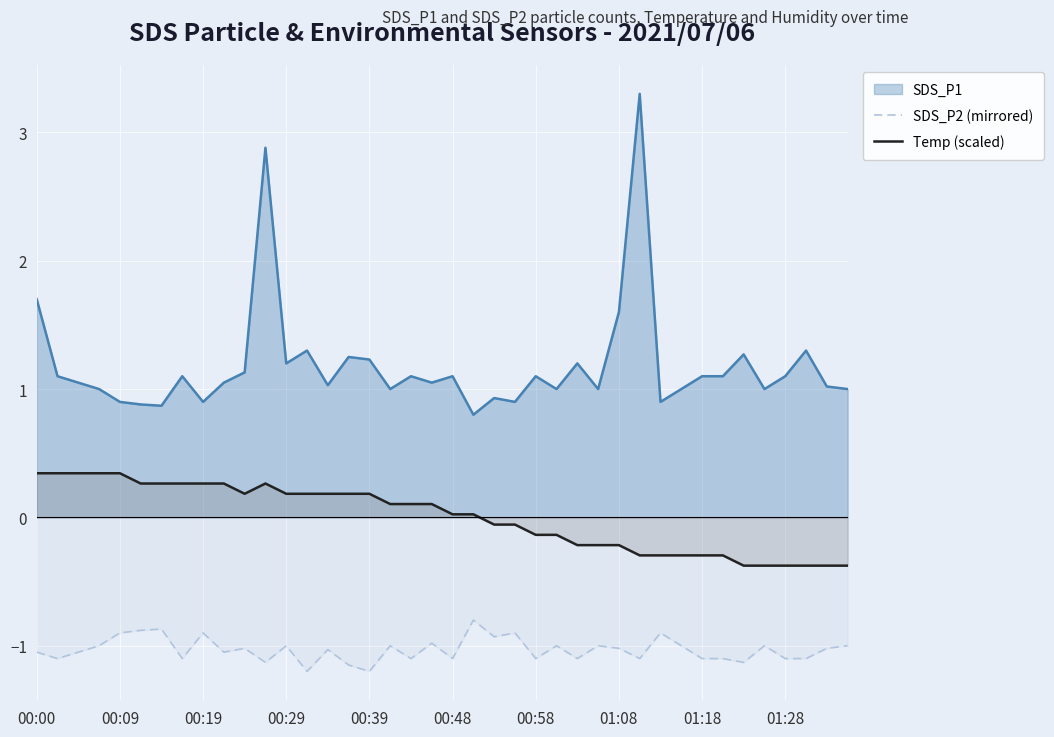

How many data points in Temp (scaled) are above 0?

22